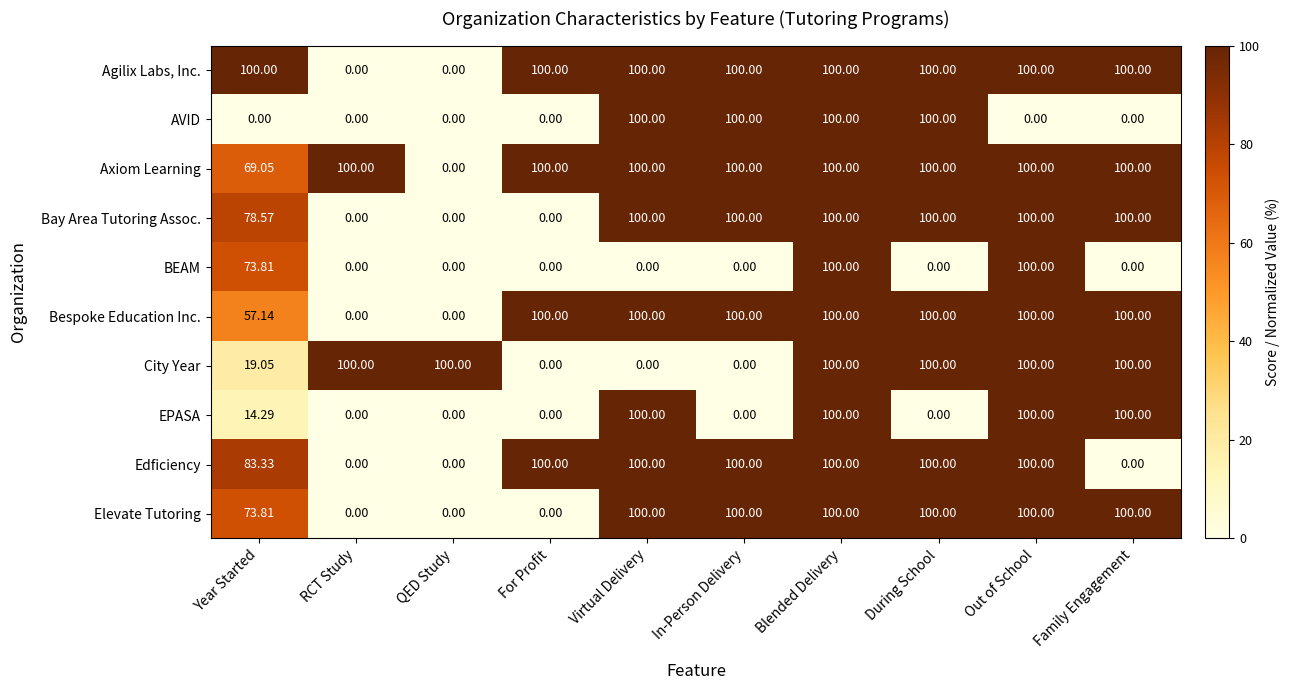

At which category is the sum across all series the highest?

Blended Delivery